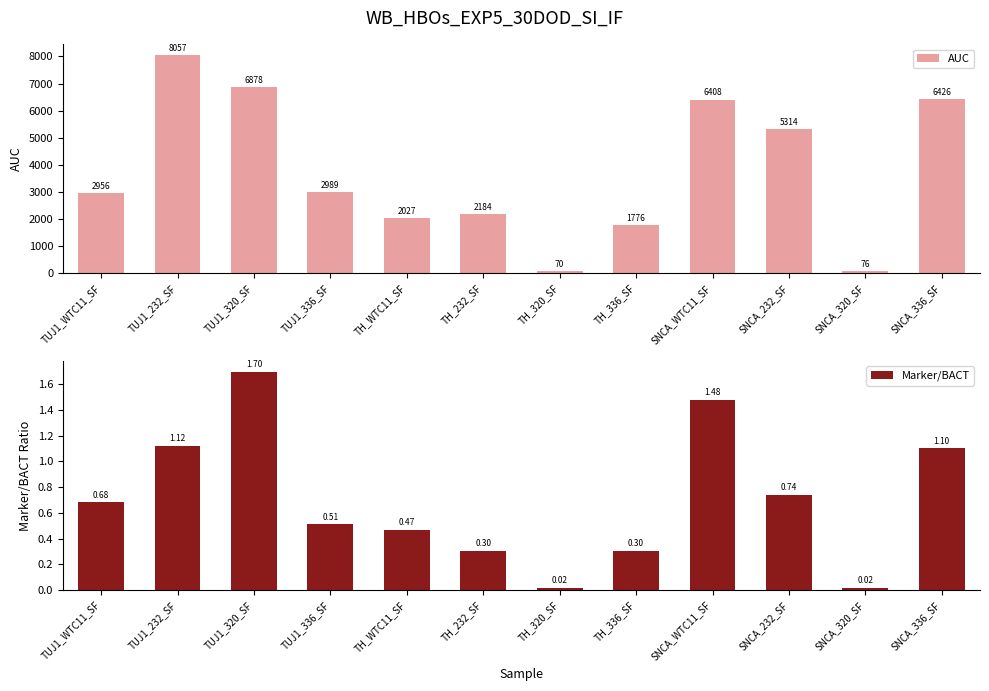

Which series has the widest spread of values?

AUC